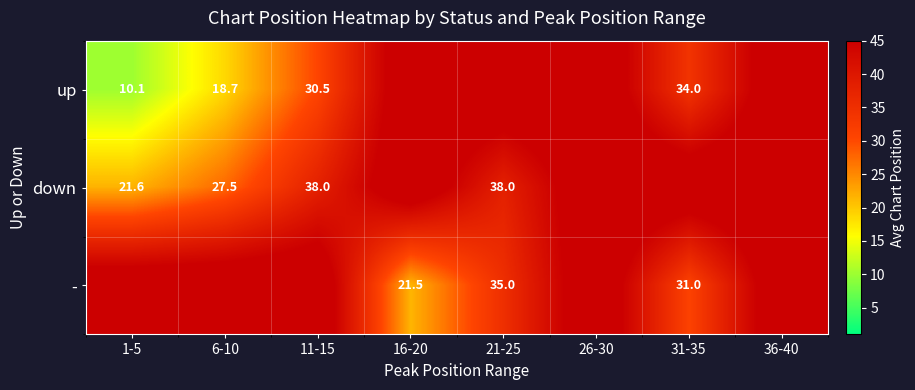

True or false: up has a value of 34.0 at 31-35.

True